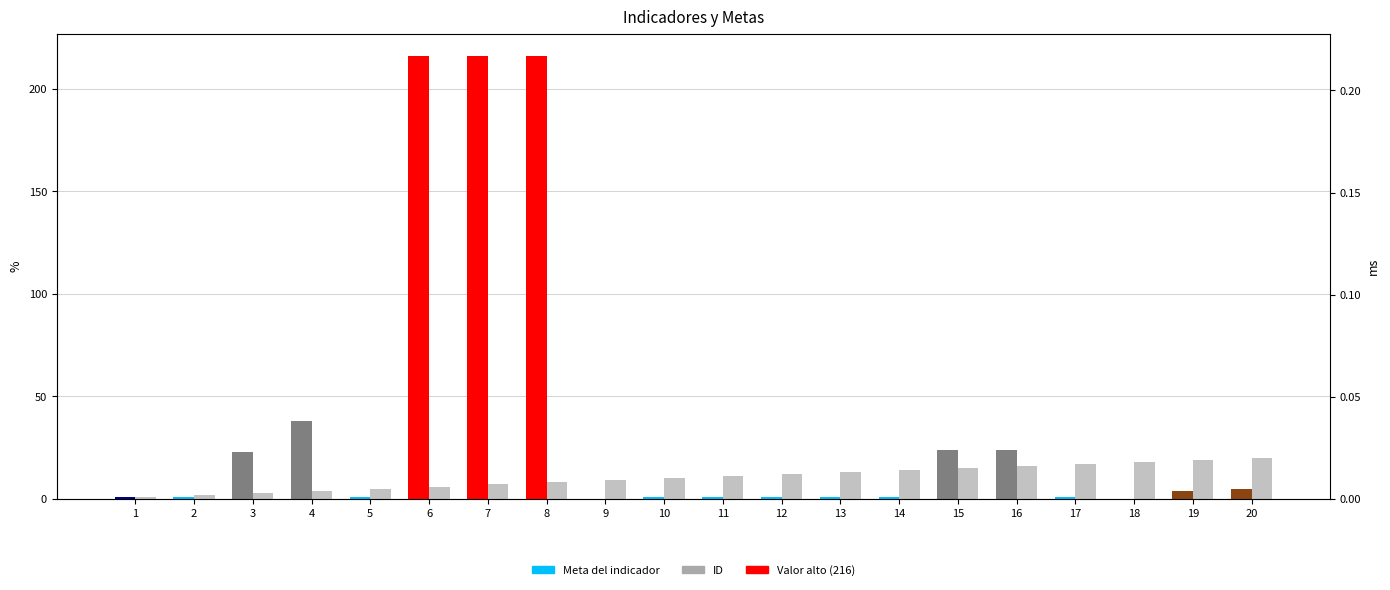

Is the value of Meta del indicador at 1 greater than the value of ID at 7?

No